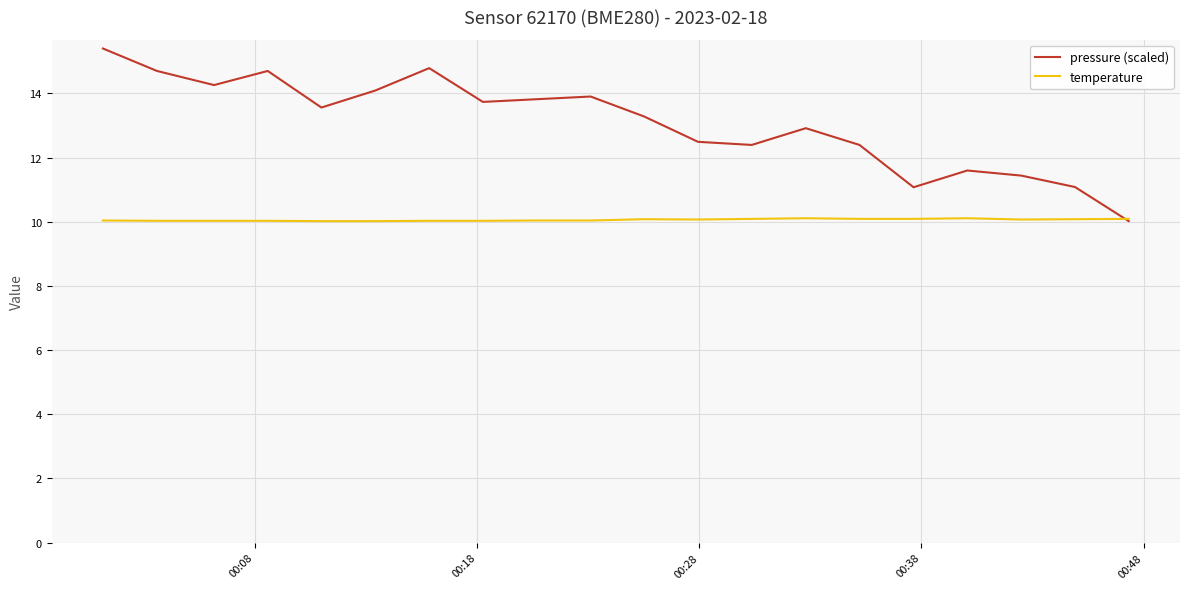

What is the greatest value displayed?

15.4